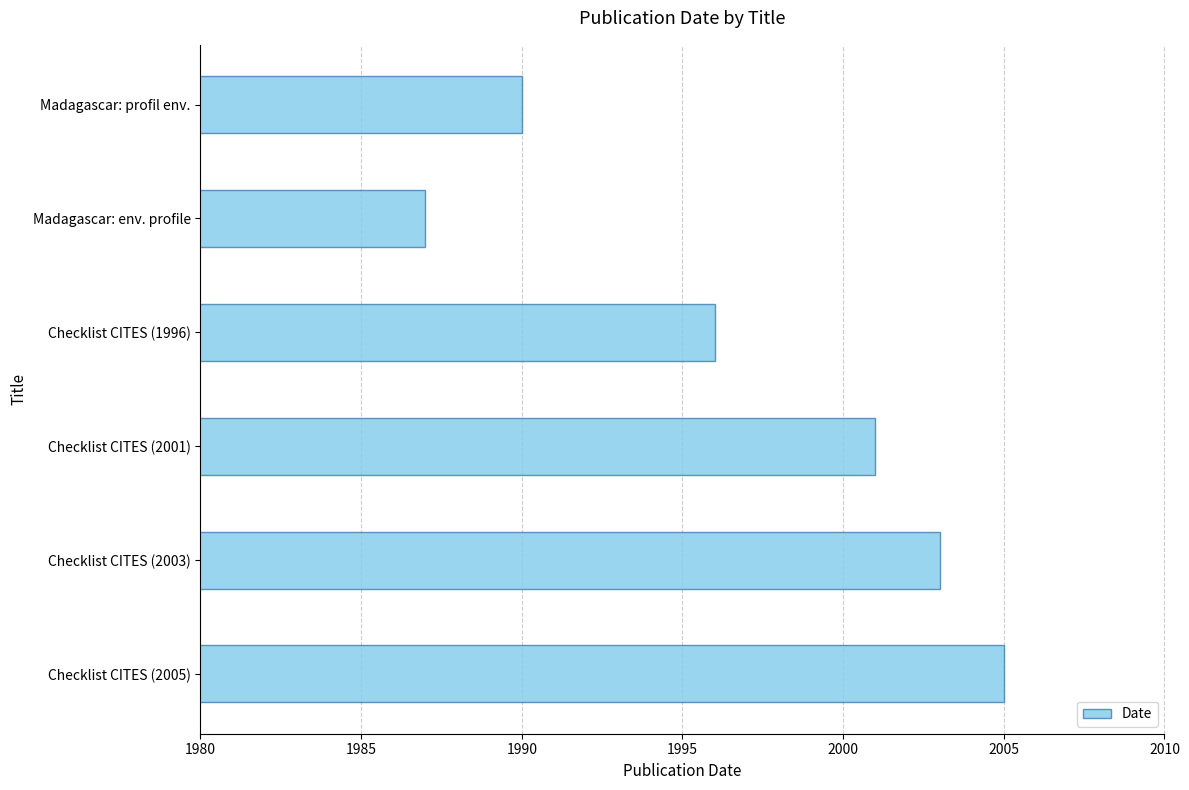

Rank the categories by value from lowest to highest.

Madagascar: env. profile, Madagascar: profil env., Checklist CITES (1996), Checklist CITES (2001), Checklist CITES (2003), Checklist CITES (2005)